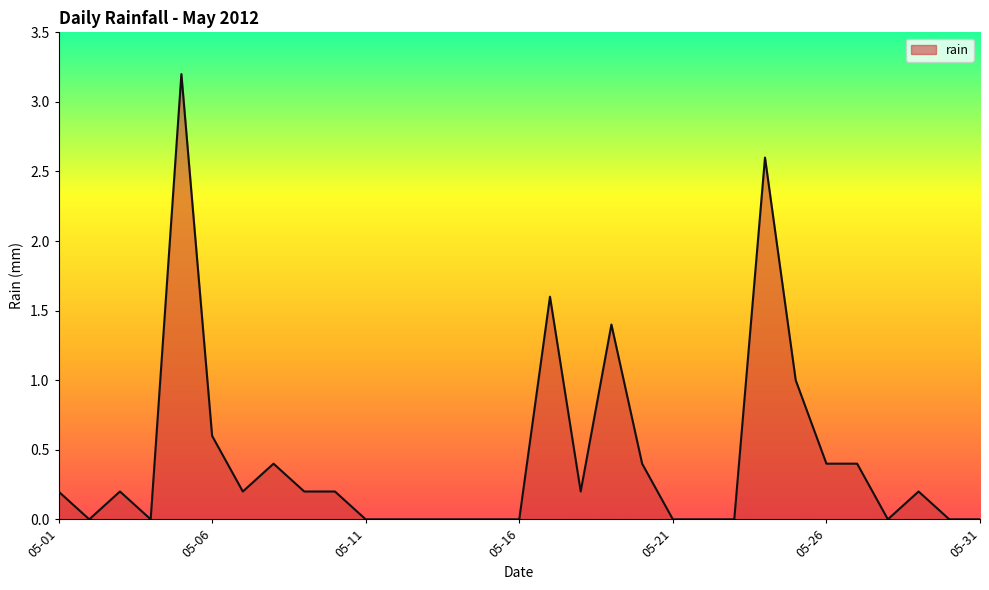

What is the difference between the maximum and minimum values?

3.2